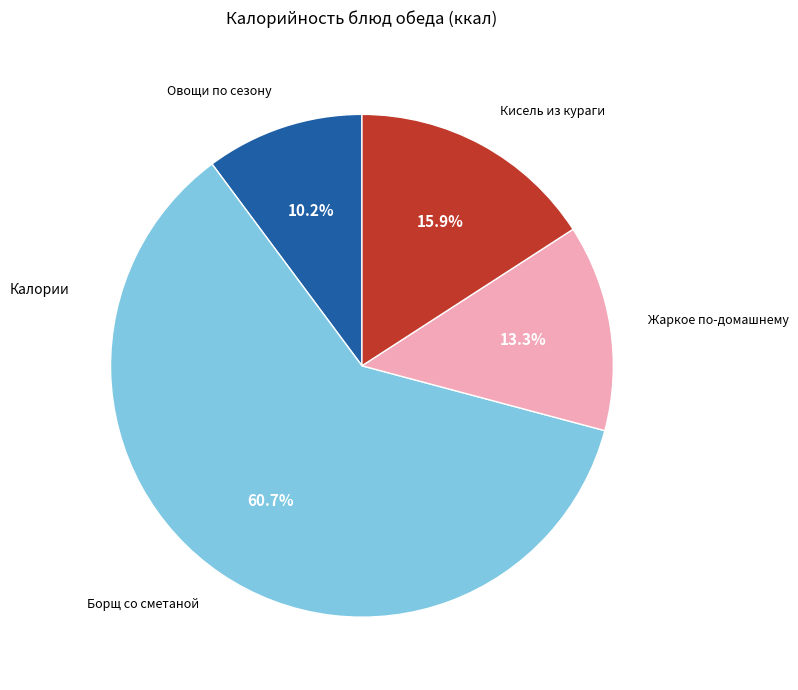

Is there any slice that represents more than half of the pie?

Yes